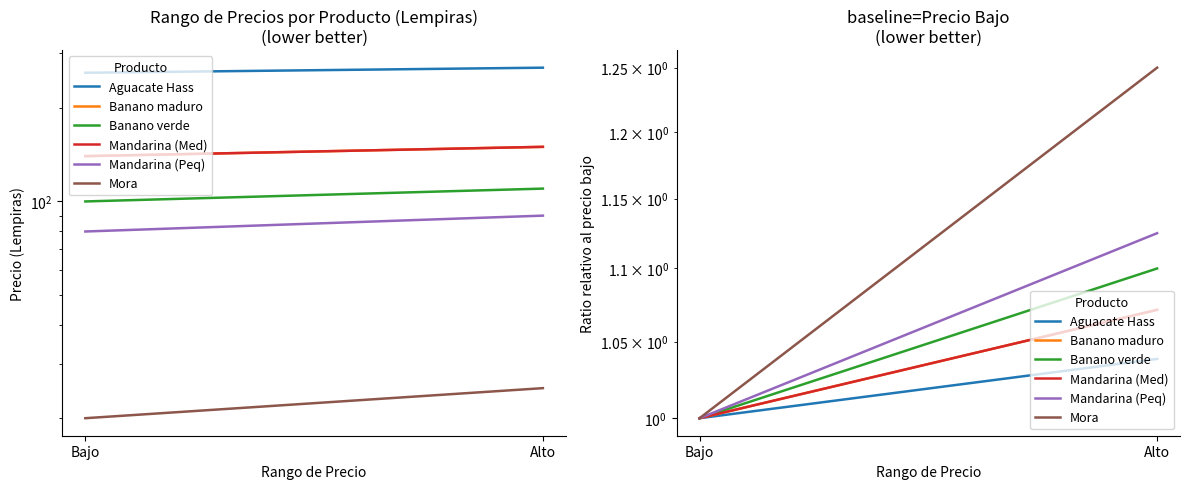

Rank the series by their maximum value, from highest to lowest.

Mora, Mandarina (Peq), Banano verde, Banano maduro, Mandarina (Med), Aguacate Hass